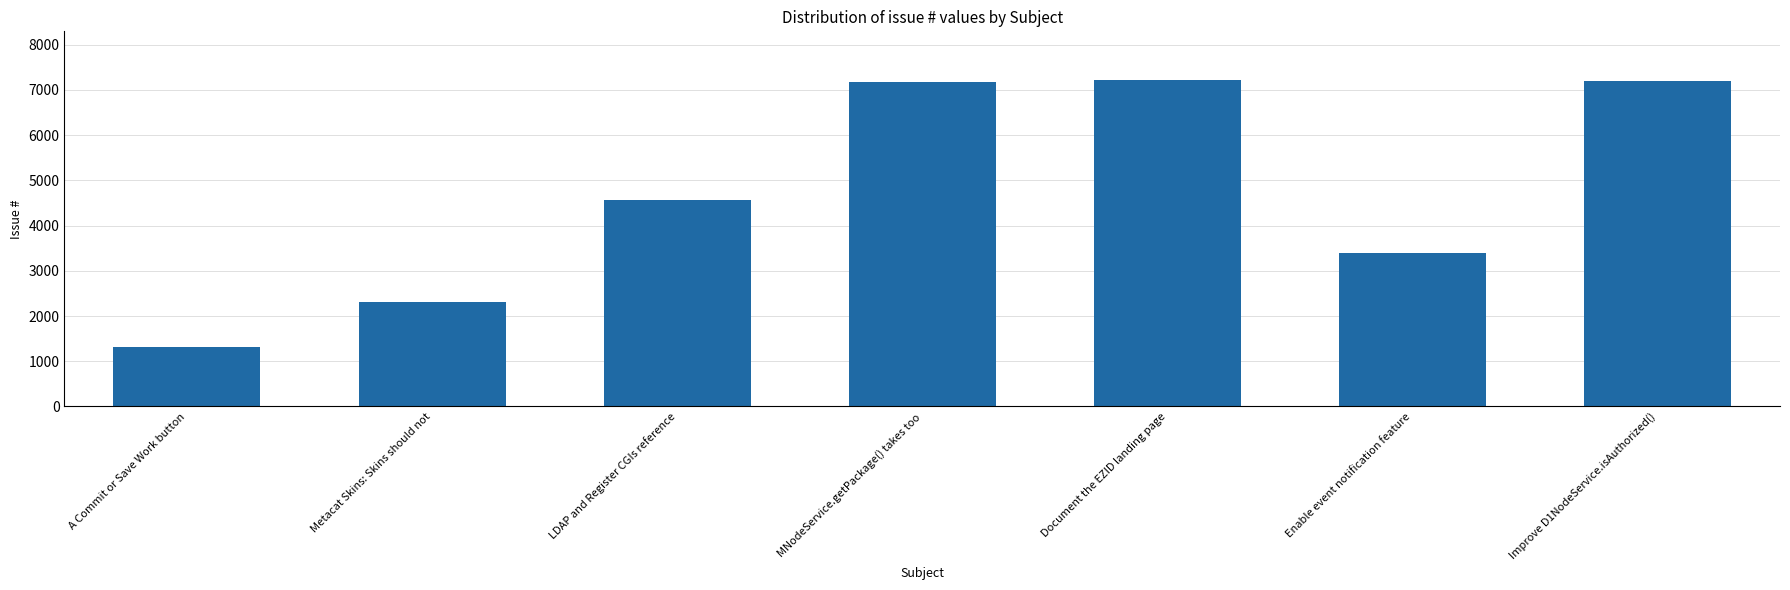

What is the maximum value shown in the chart?

7213